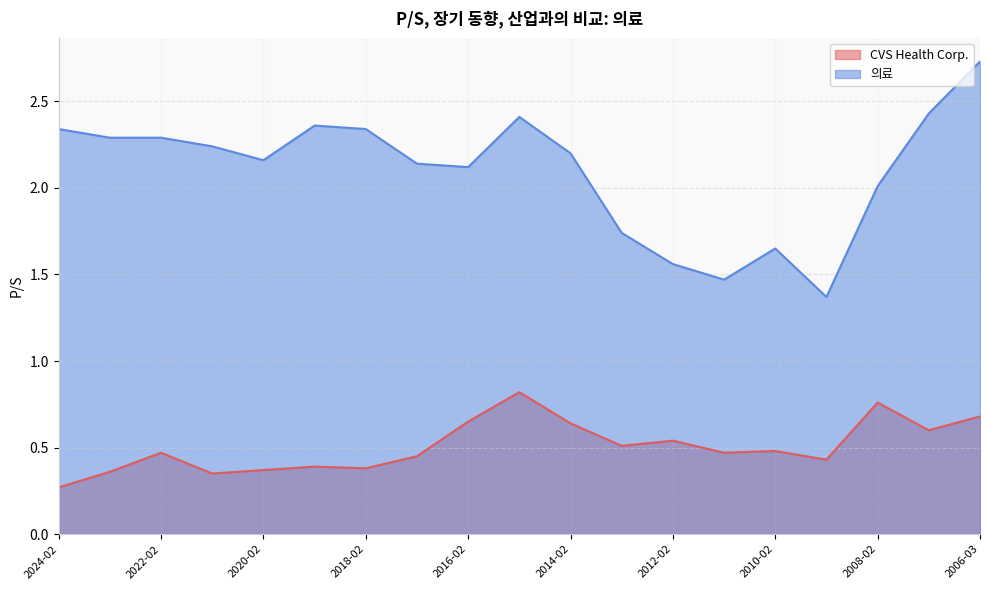

Is it true that 의료 equals 0.7 at 2008-02?

False